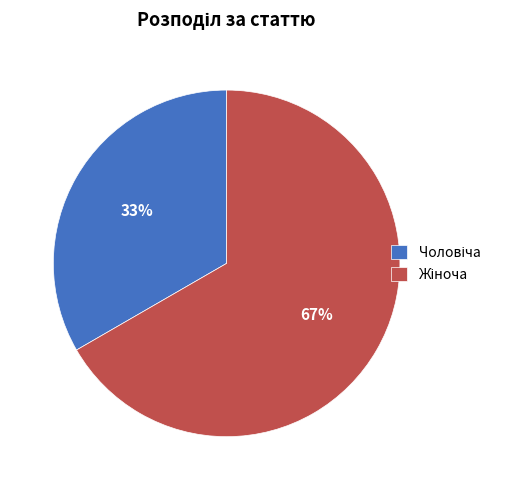

To the nearest percent, what is the average slice percentage?

50%